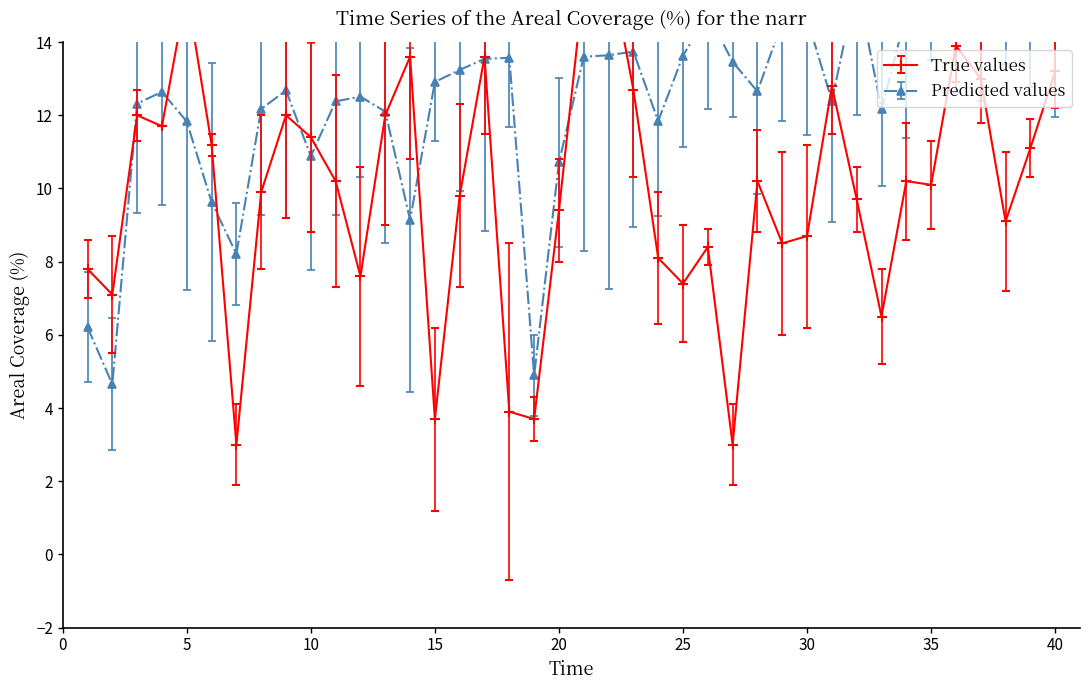

What is the value of the True values point at the 34th from the left?

10.2